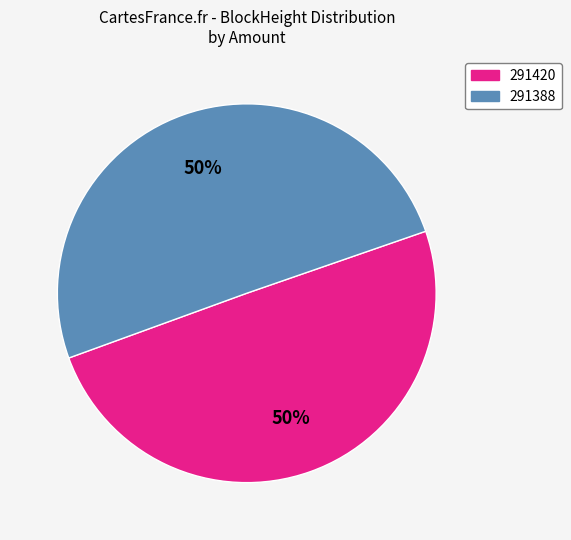

Do 291388 and 291420 together represent more than half of the pie?

Yes